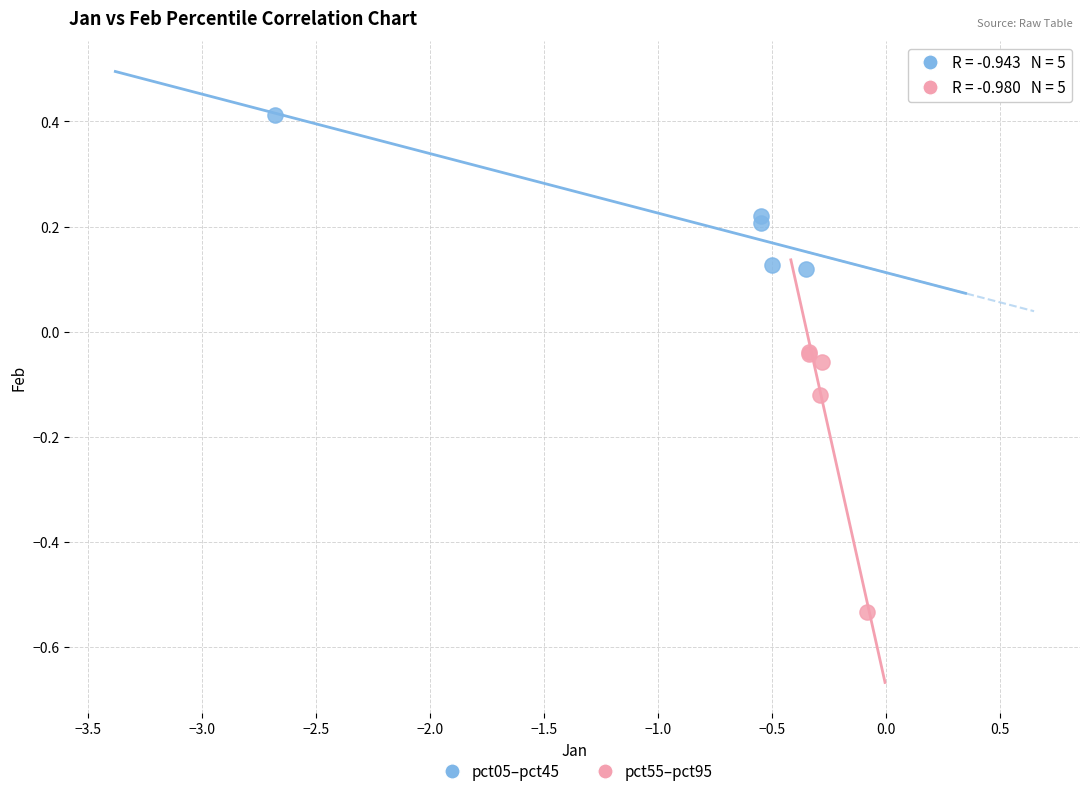

Which series reaches the minimum Y coordinate?

pct55–pct95